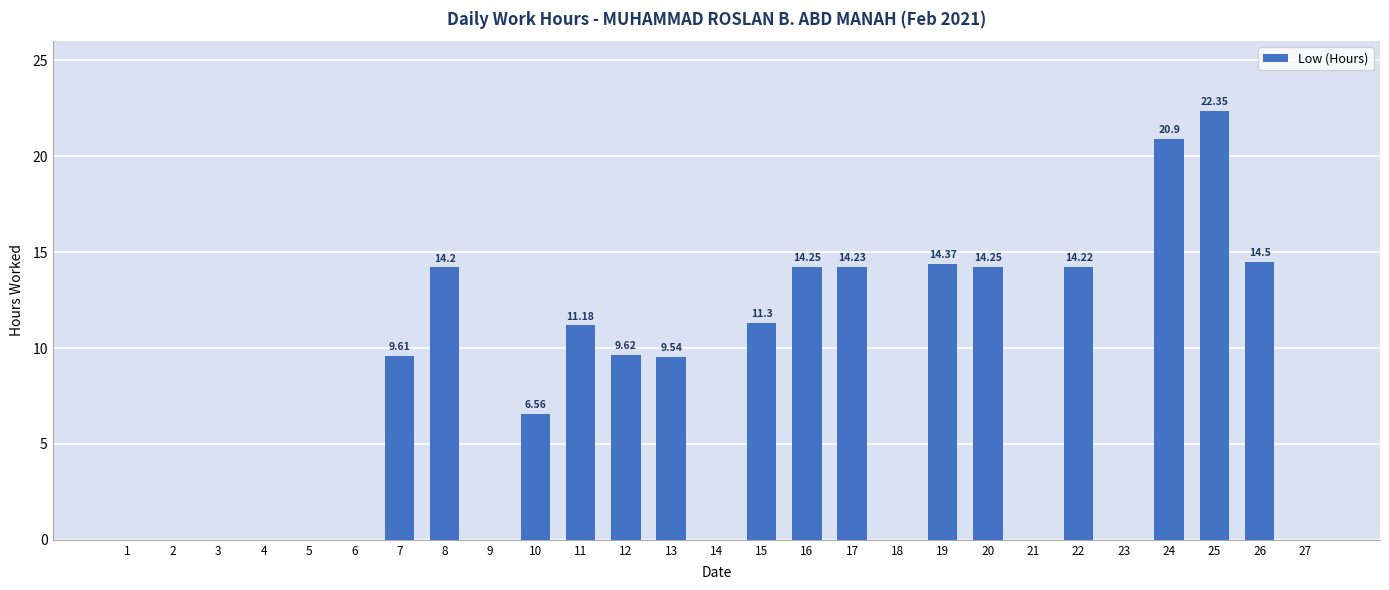

At which label does the data first exceed 9?

7